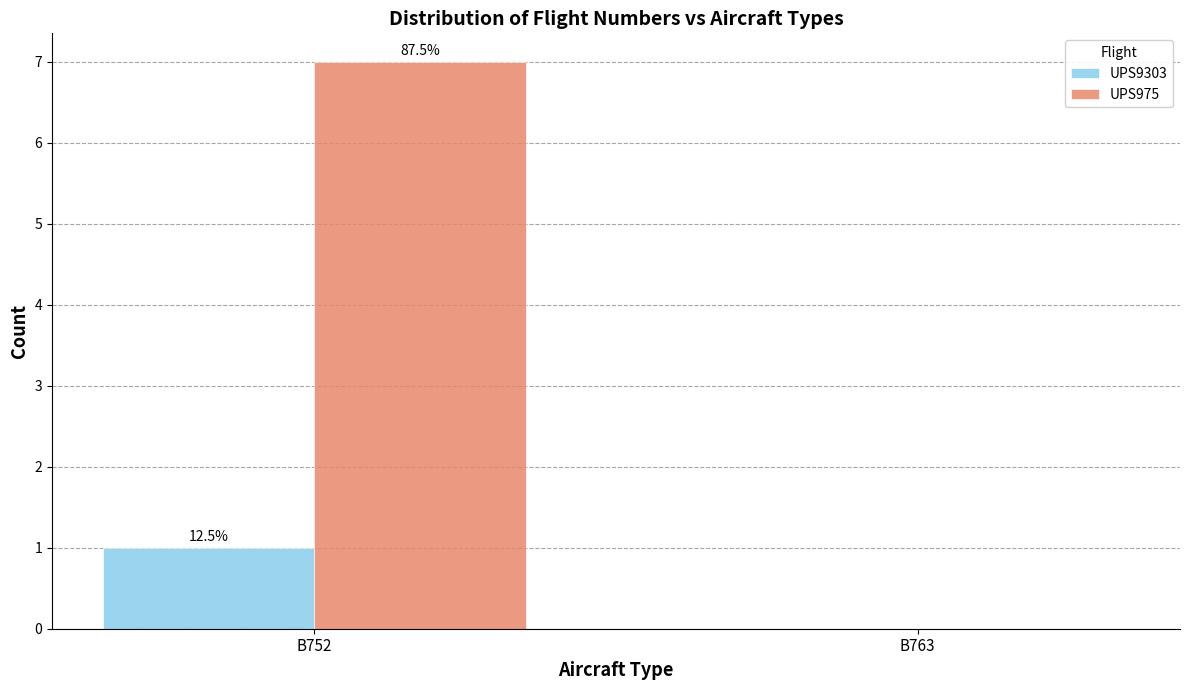

Are the bars grouped side by side (vs. stacked)?

Yes